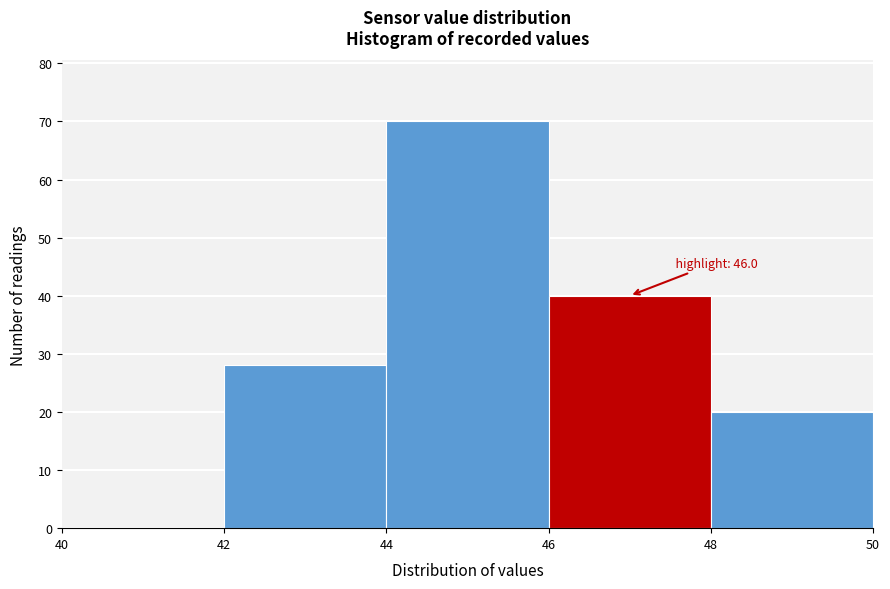

Which range on the x-axis has the tallest bar?

44 to 46